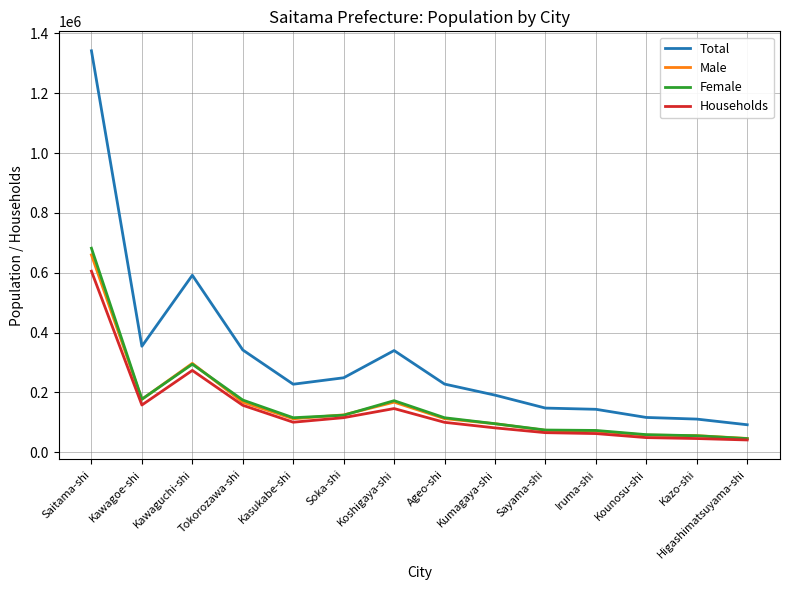

What is the difference between the highest and lowest values at Kumagaya-shi?

109458